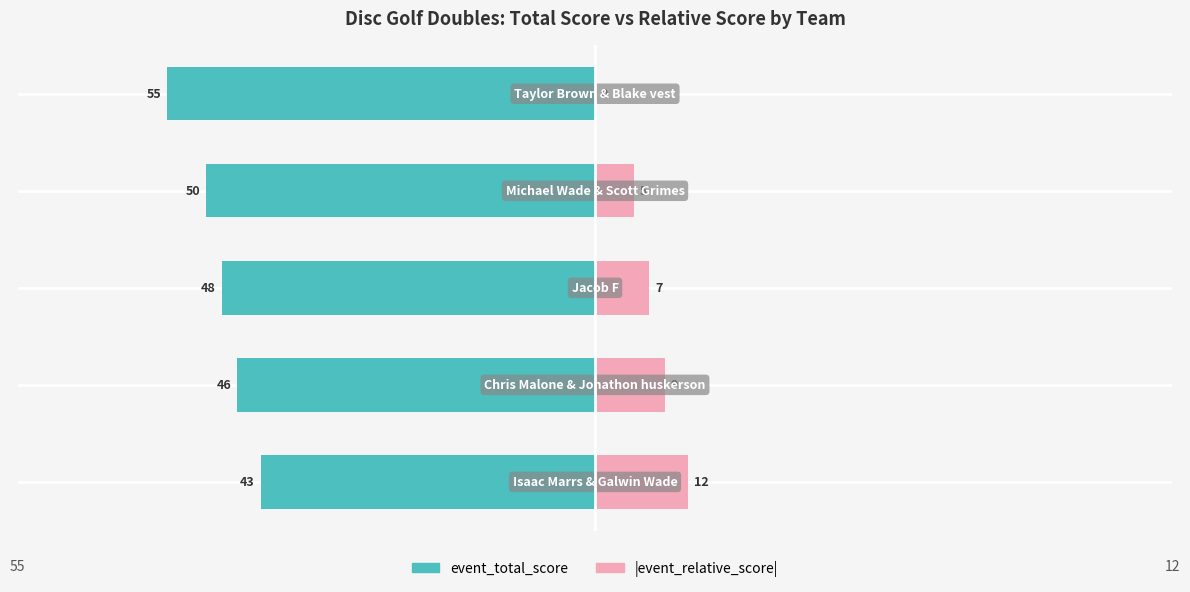

Rank the categories by event_total_score value from highest to lowest.

0, 1, 2, 3, 4